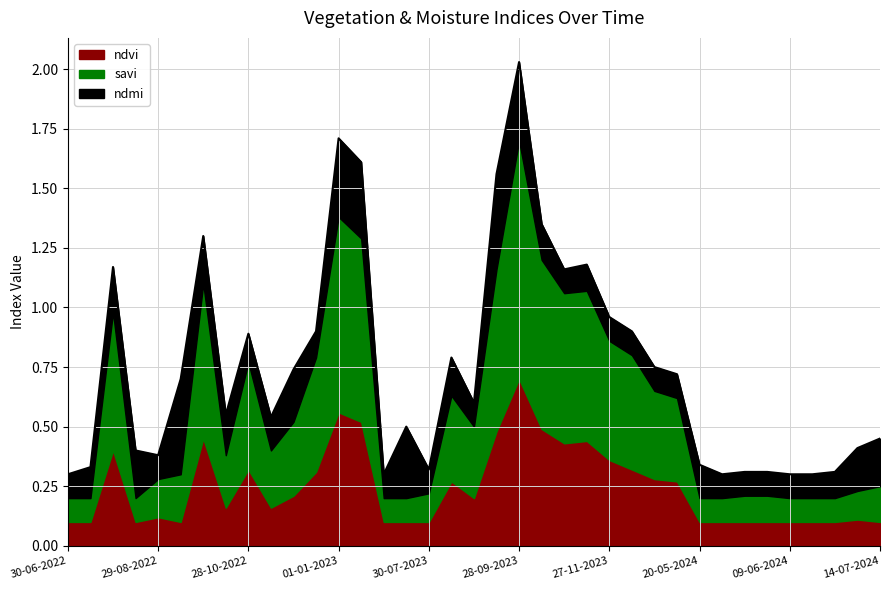

What is the label of the 35th point from the right?

30-07-2022